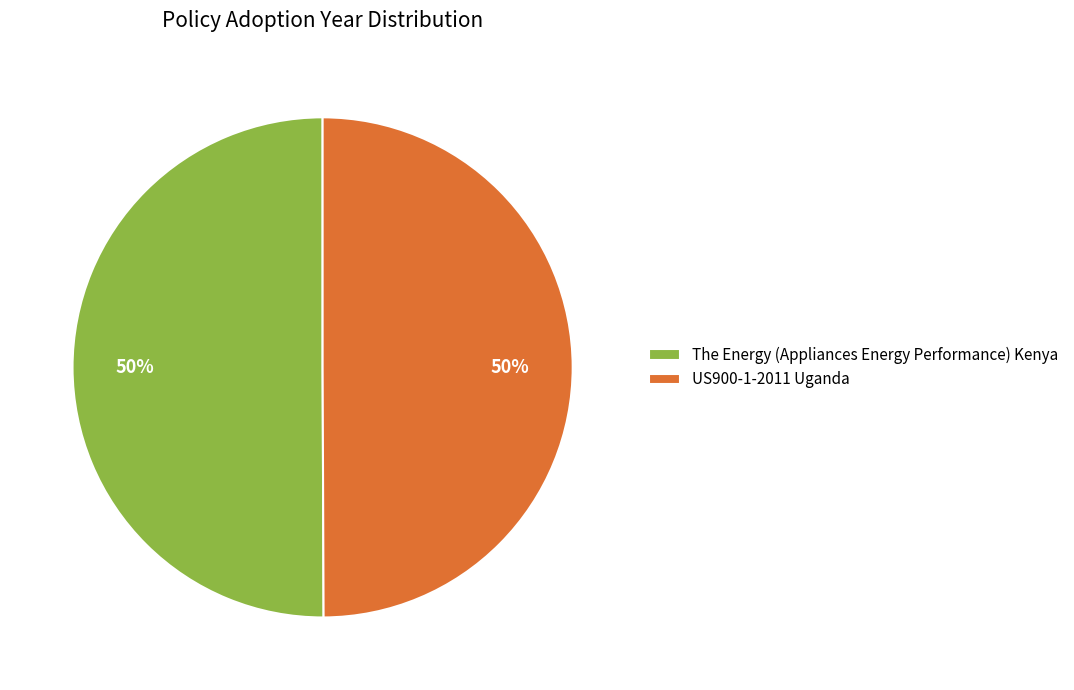

Do US900-1-2011 Uganda and The Energy (Appliances Energy Performance) Kenya together represent more than half of the pie?

Yes